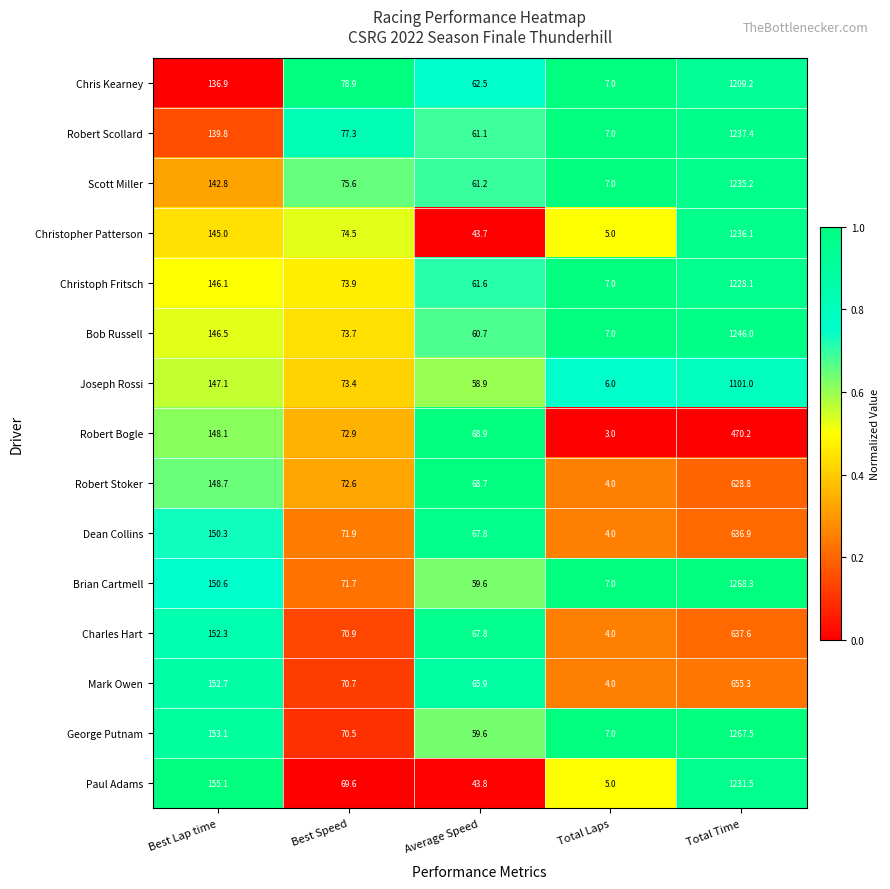

The value of Joseph Rossi at Best Lap time is 62.6. True or false?

False